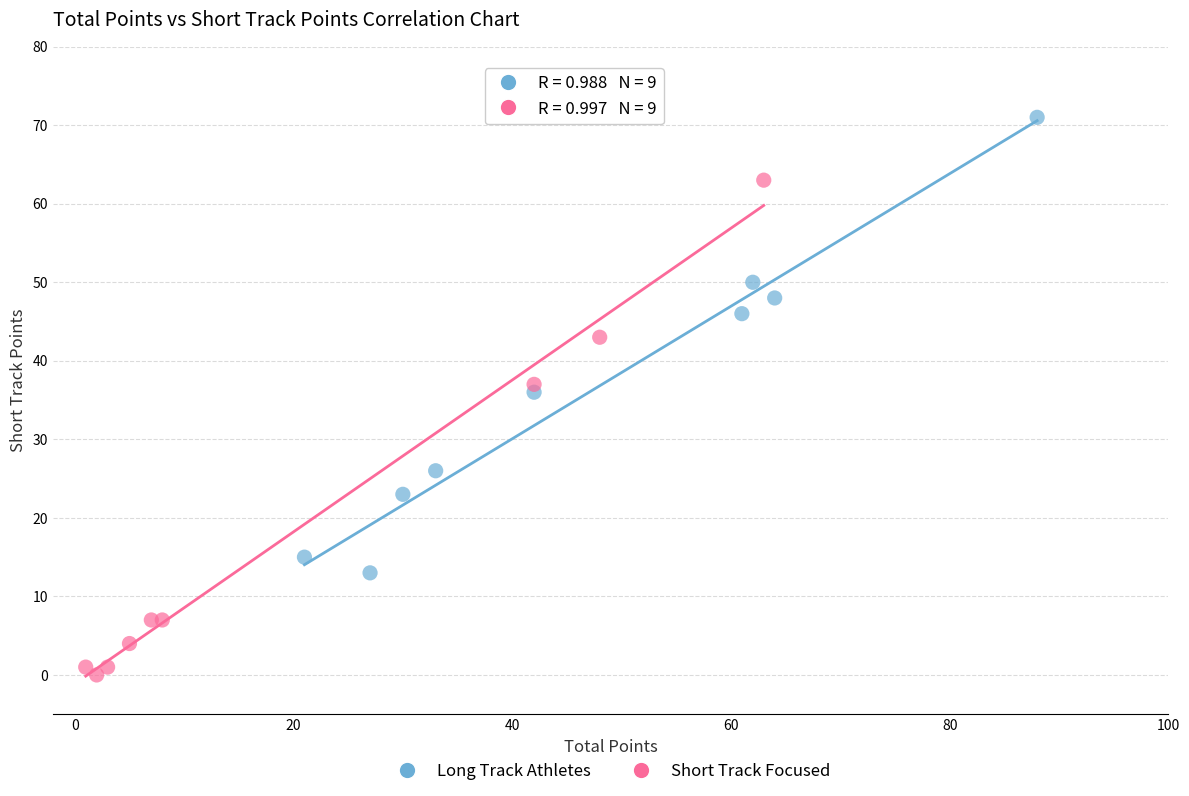

Which series reaches the minimum Y coordinate?

Short Track Focused